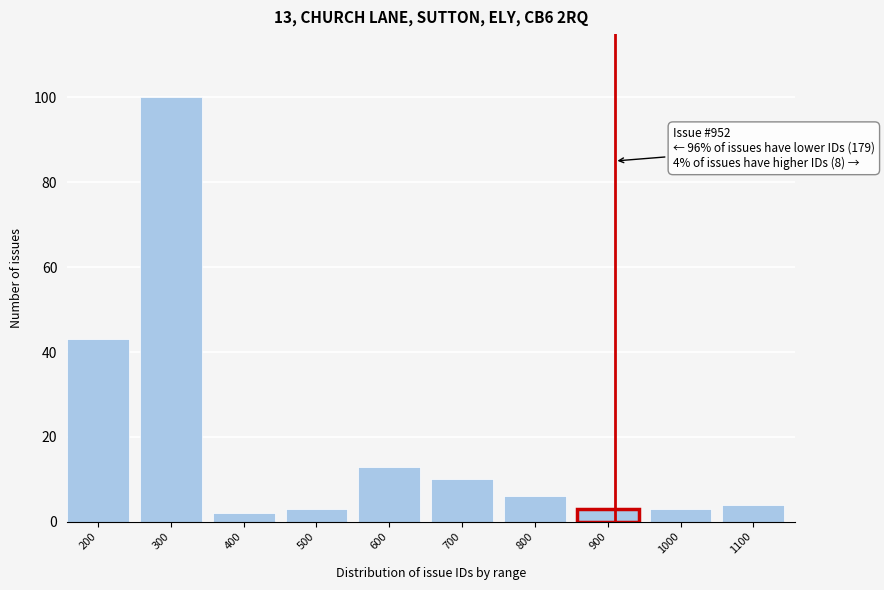

Reading left to right, what are all the values shown in this chart?

200=43	300=100	400=2	500=3	600=13	700=10	800=6	900=3	1000=3	1100=4